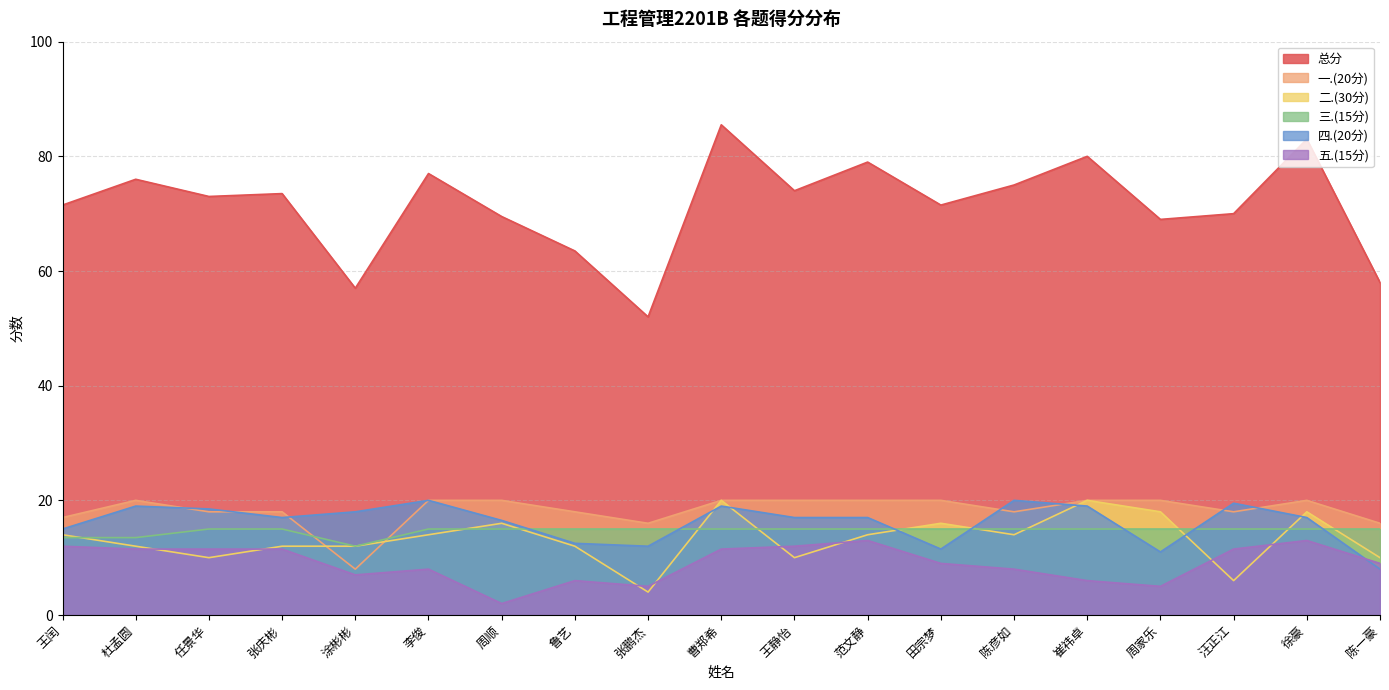

How many lines are shown in the chart?

6